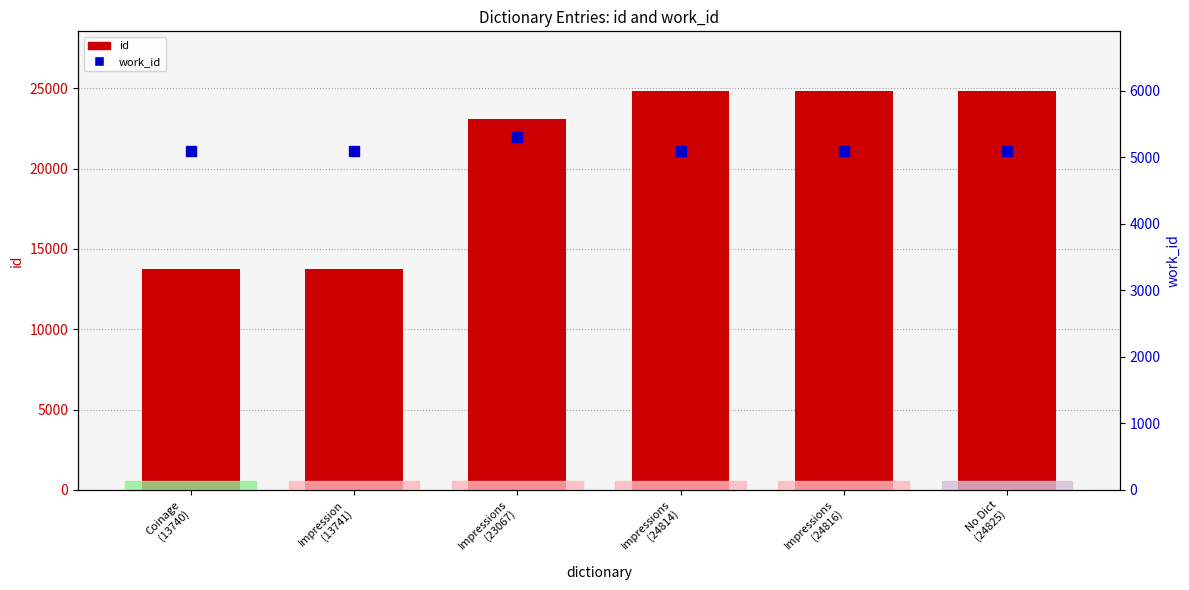

Between Impressions
(24814) and Impressions
(24816), which series saw the biggest shift?

id